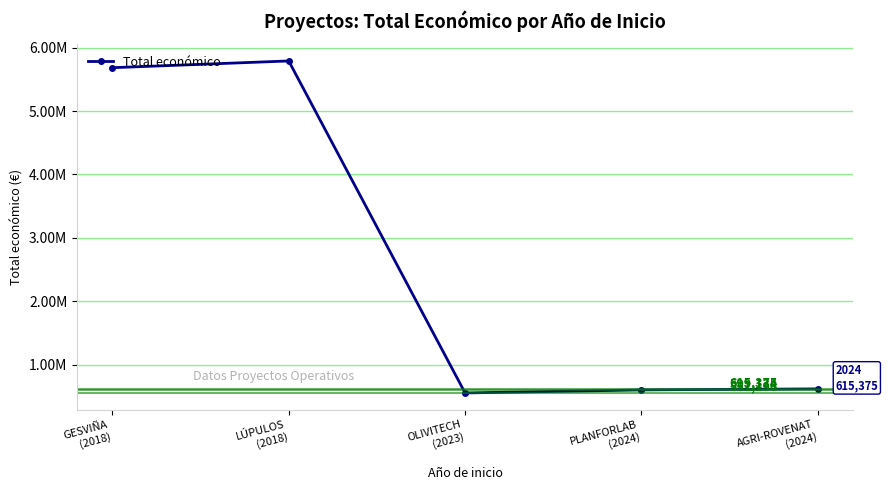

What is the sum of all values?

13243603